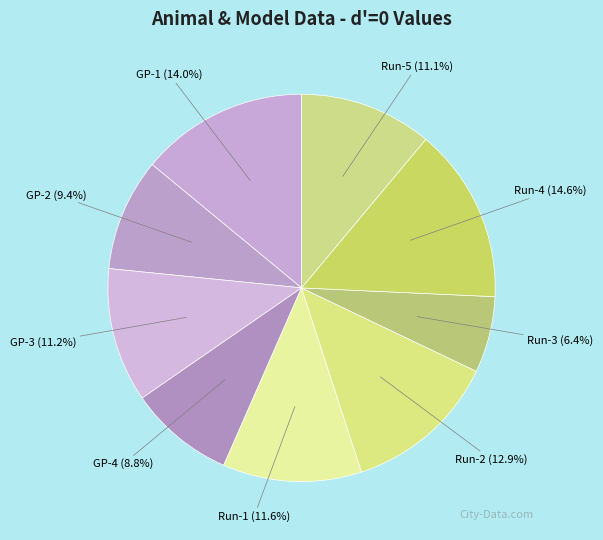

True or false: GP-4 accounts for 22% of the total.

False